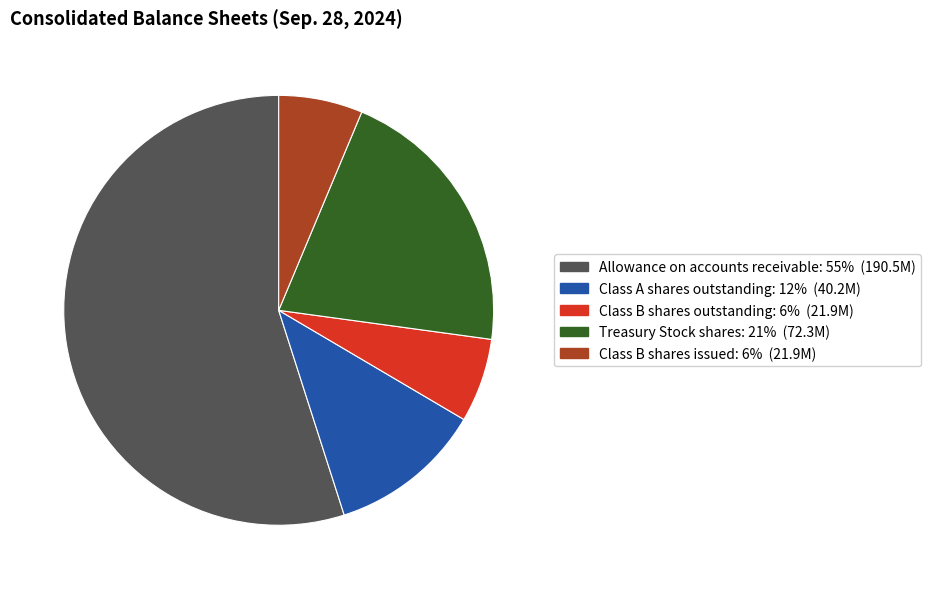

Is it true that Class B shares issued is 1% of the pie?

False